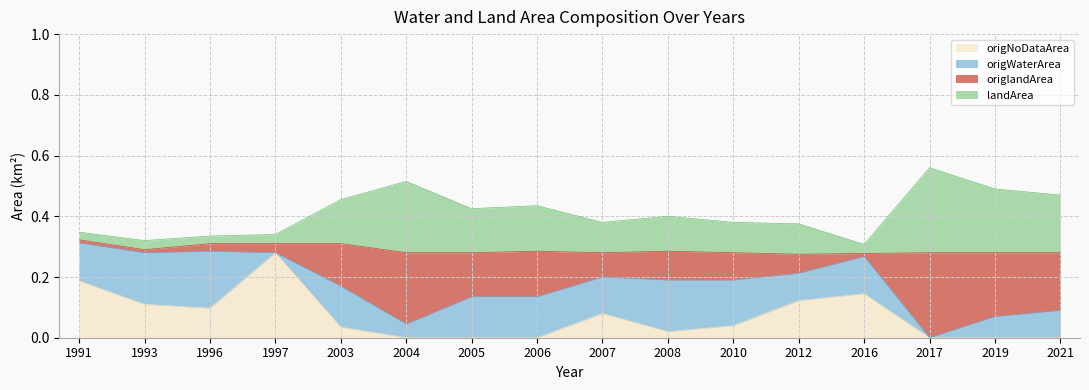

At which label does origNoDataArea reach its peak?

1997